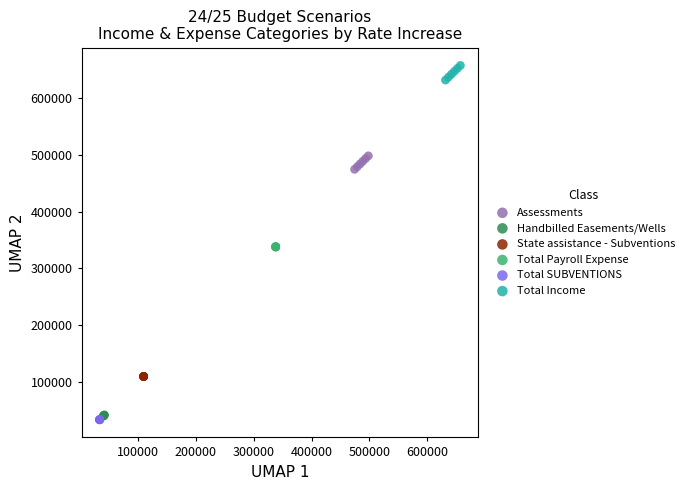

Which series contains the highest Y value?

Total Income